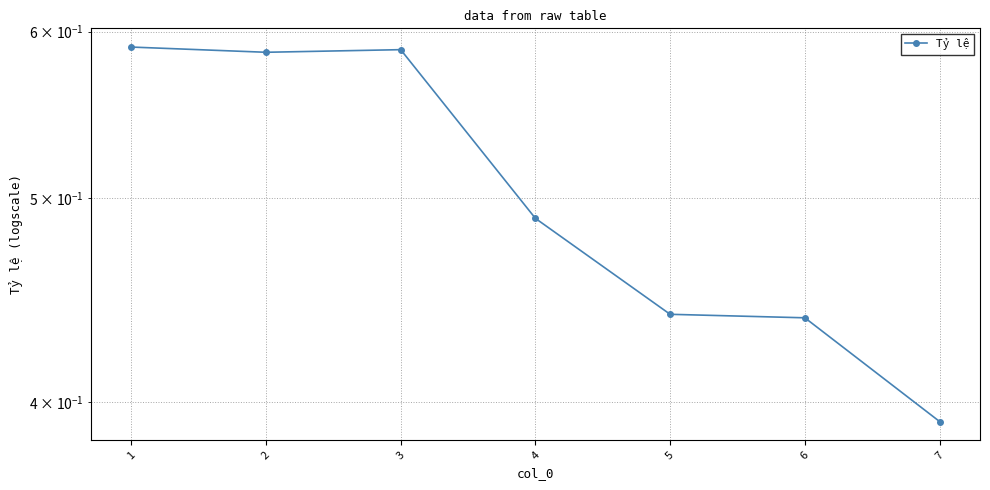

Reading right to left, extract all data points from this chart.

0.4	0.4	0.4	0.5	0.6	0.6	0.6